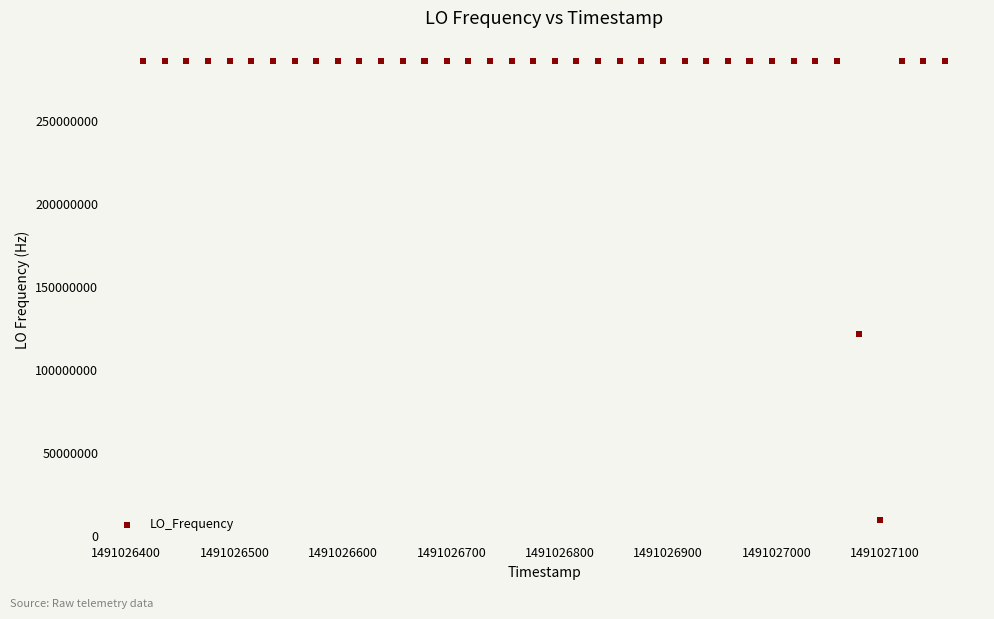

What Y value in the scatter plot is closest to 148023503?

121747782.0